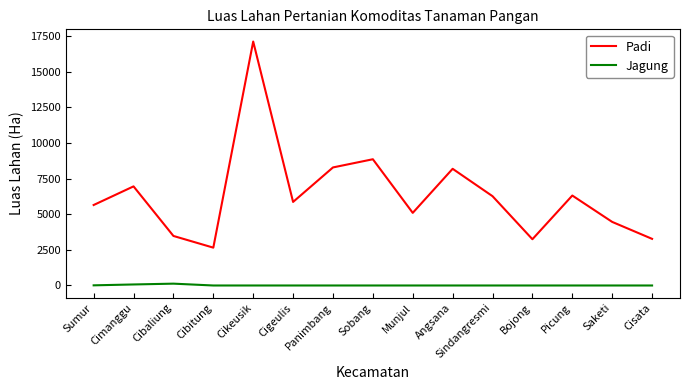

What is the greatest value displayed?

17107.6